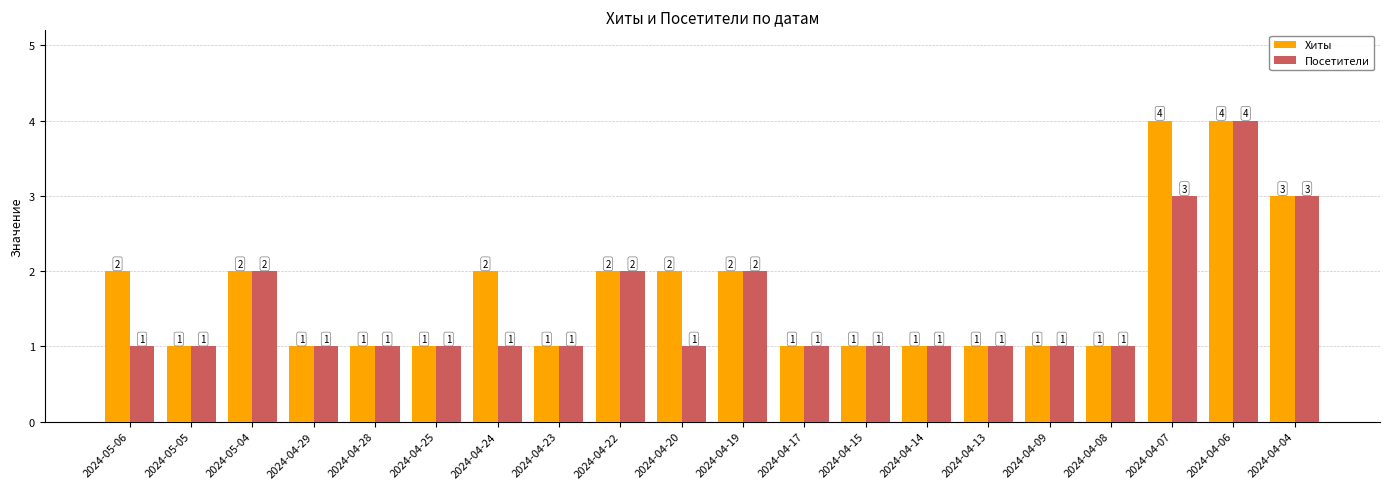

How many bars are there in total?

40